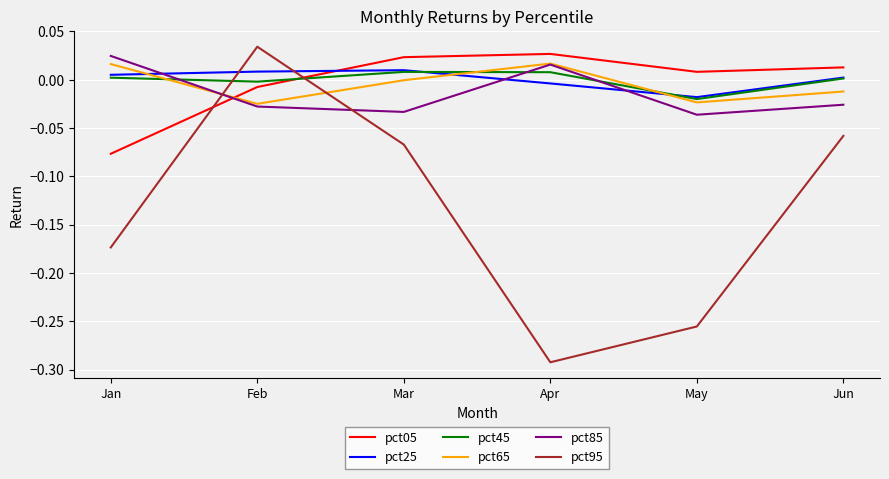

The value of pct65 at Apr is 0.0. True or false?

True